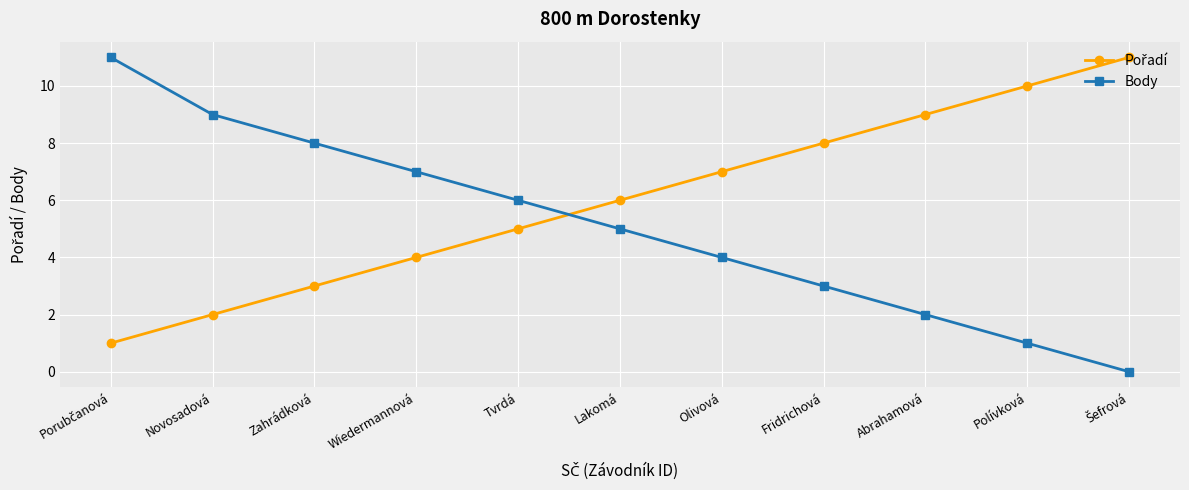

How many lines are shown in the chart?

2